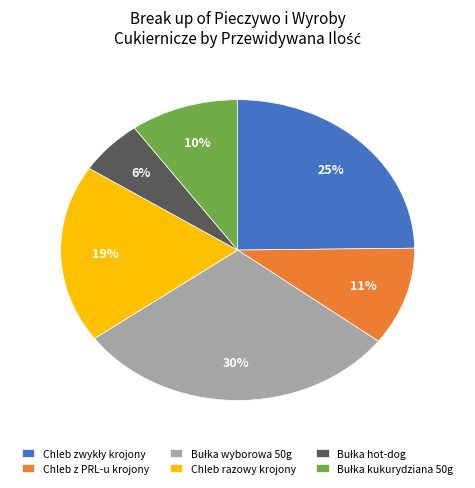

To the nearest percent, what is the difference between the largest and smallest slice percentages?

24%